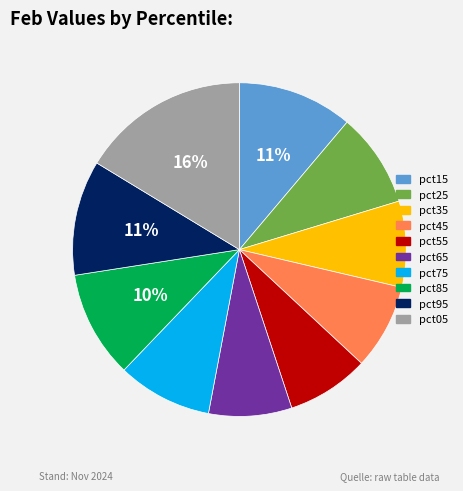

How many segments does this pie chart have?

10